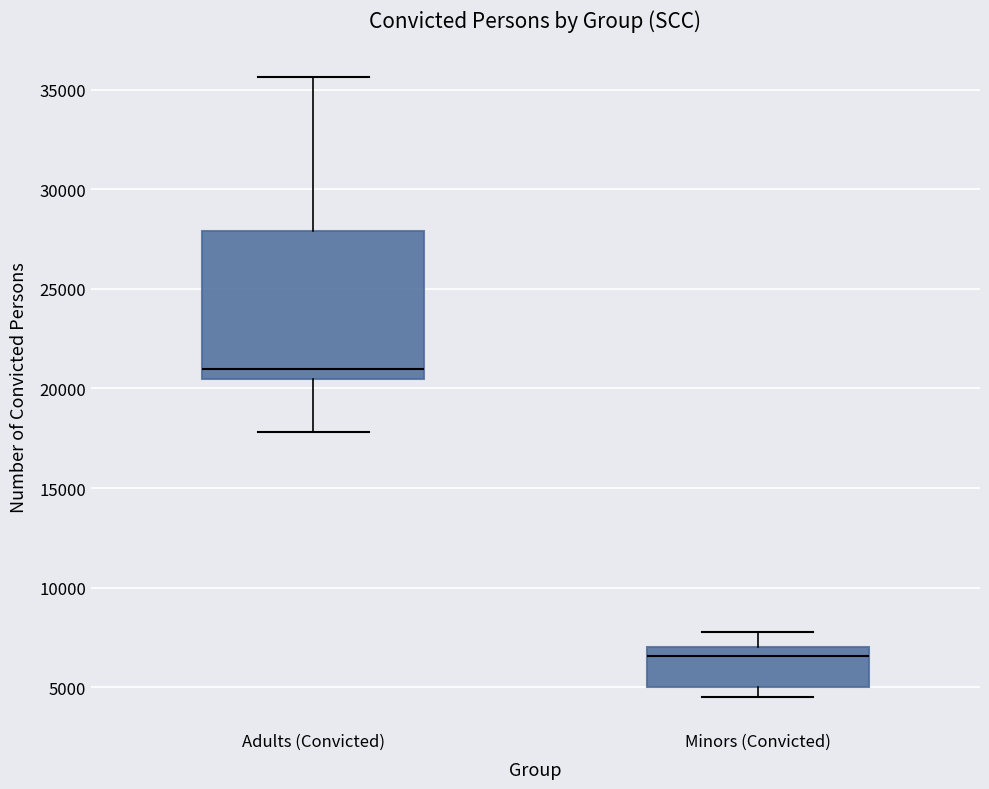

Where does the lower whisker of the box for Minors (Convicted) end on the y-axis? The values are not printed on the chart, so give them approximately, as read against the axis.

4500